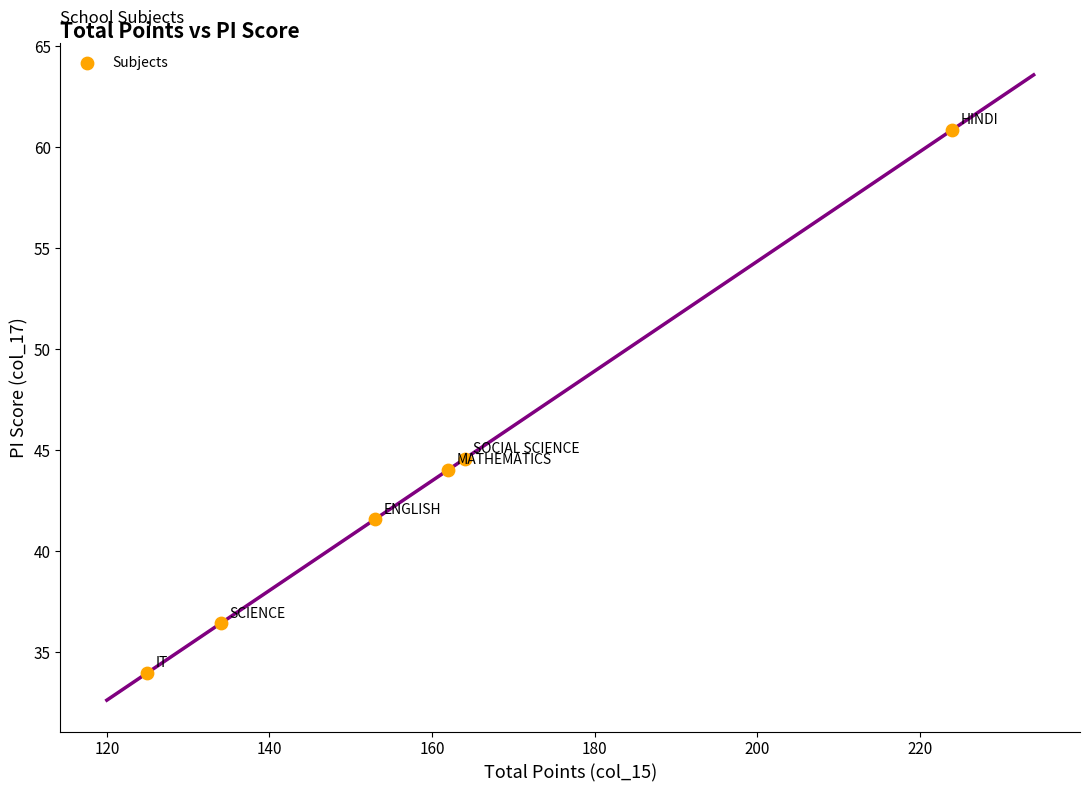

What is the average Y value?

43.6